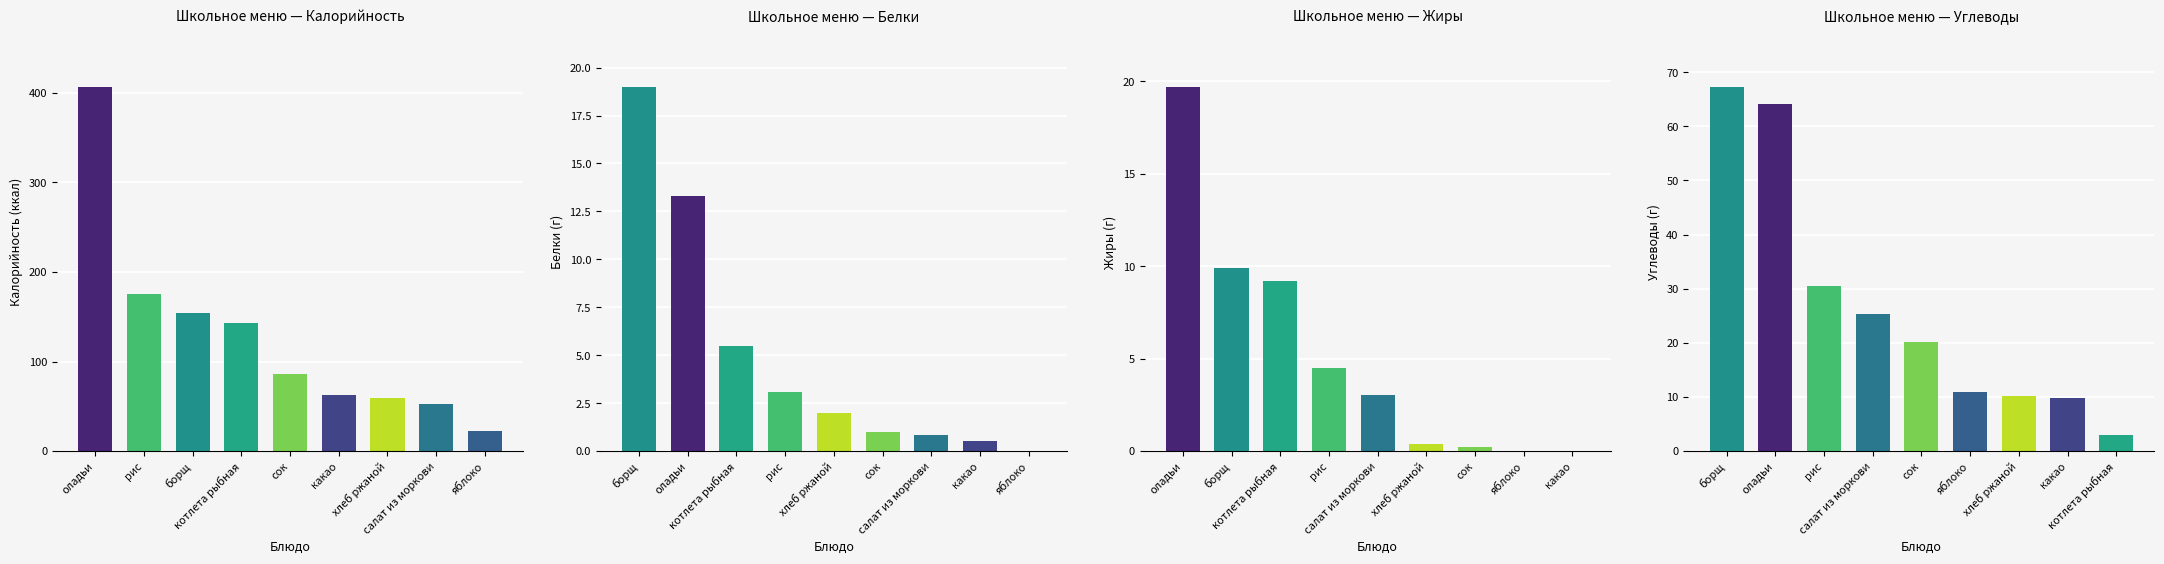

Which label corresponds to the largest value in the chart?

оладьи